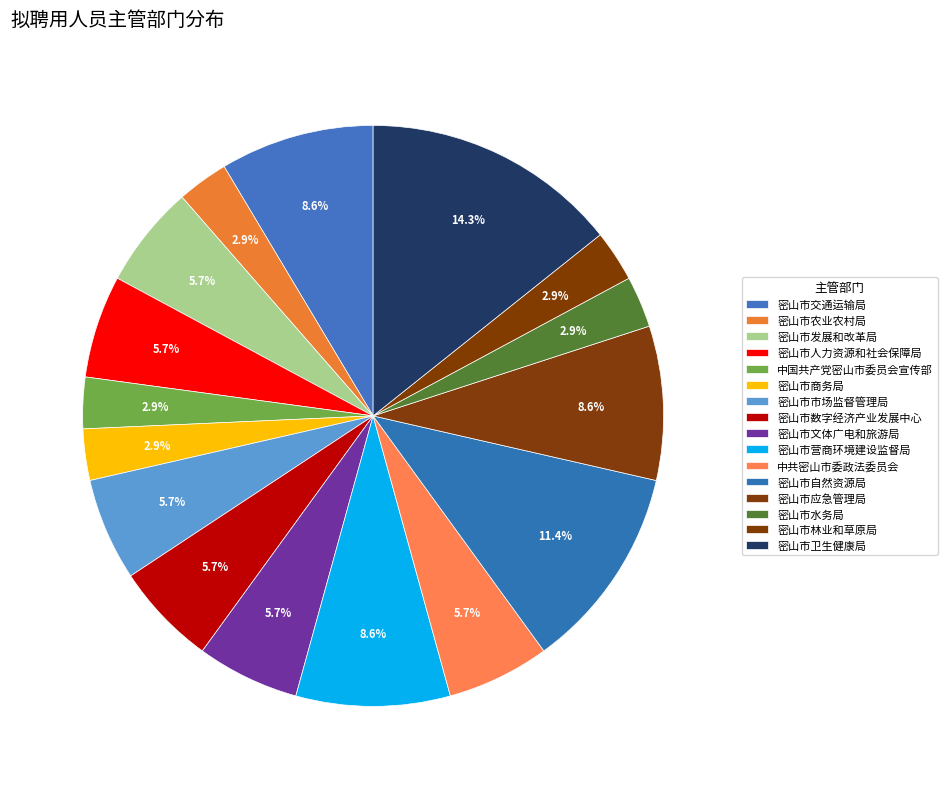

What percentage is the 中共密山市委政法委员会 slice, to the nearest percent?

6%